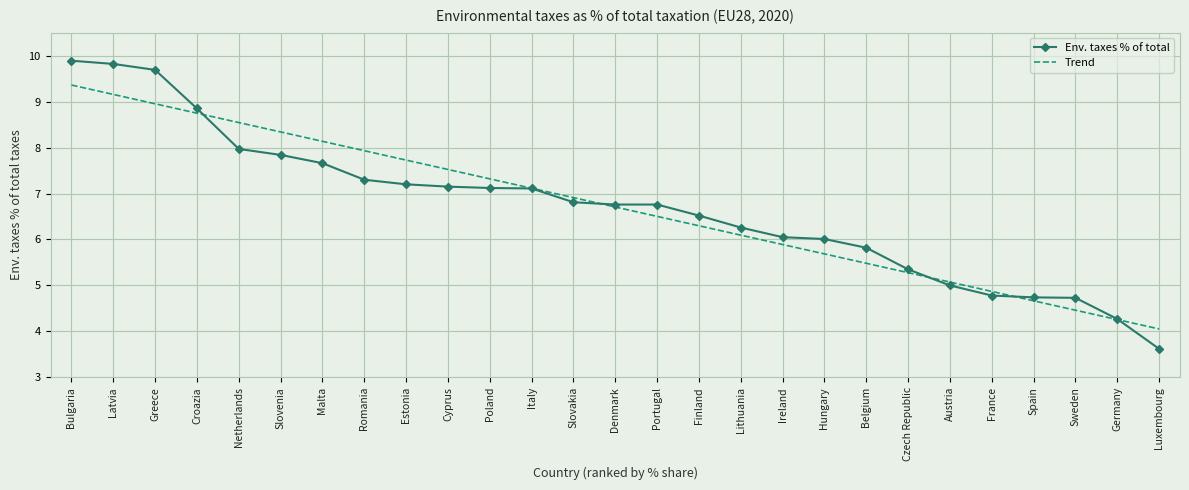

Rank the series at Hungary from highest to lowest value.

Env. taxes % of total, Trend